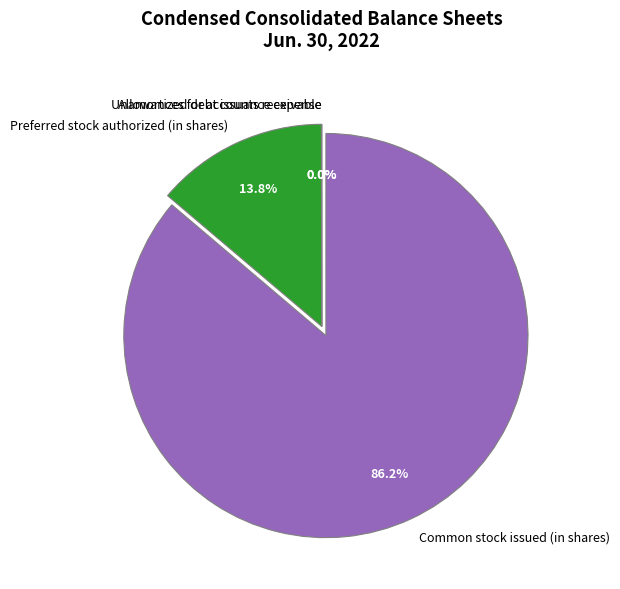

Between Preferred stock authorized (in shares) and Common stock issued (in shares), which is larger?

Common stock issued (in shares)